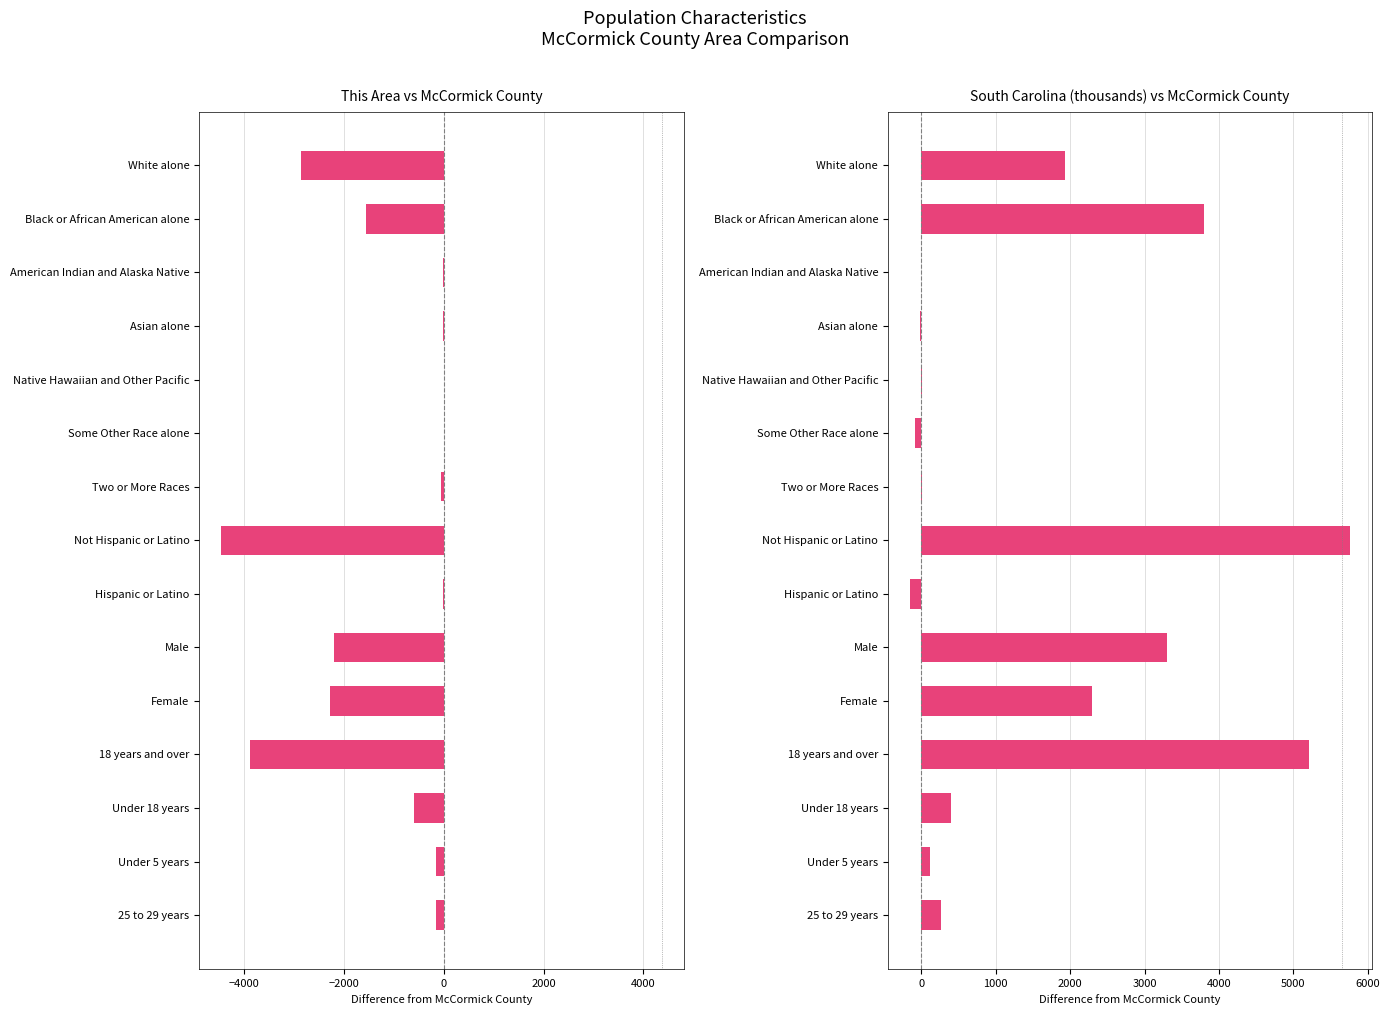

At which label is This Area vs McCormick County closest to -2226?

Male